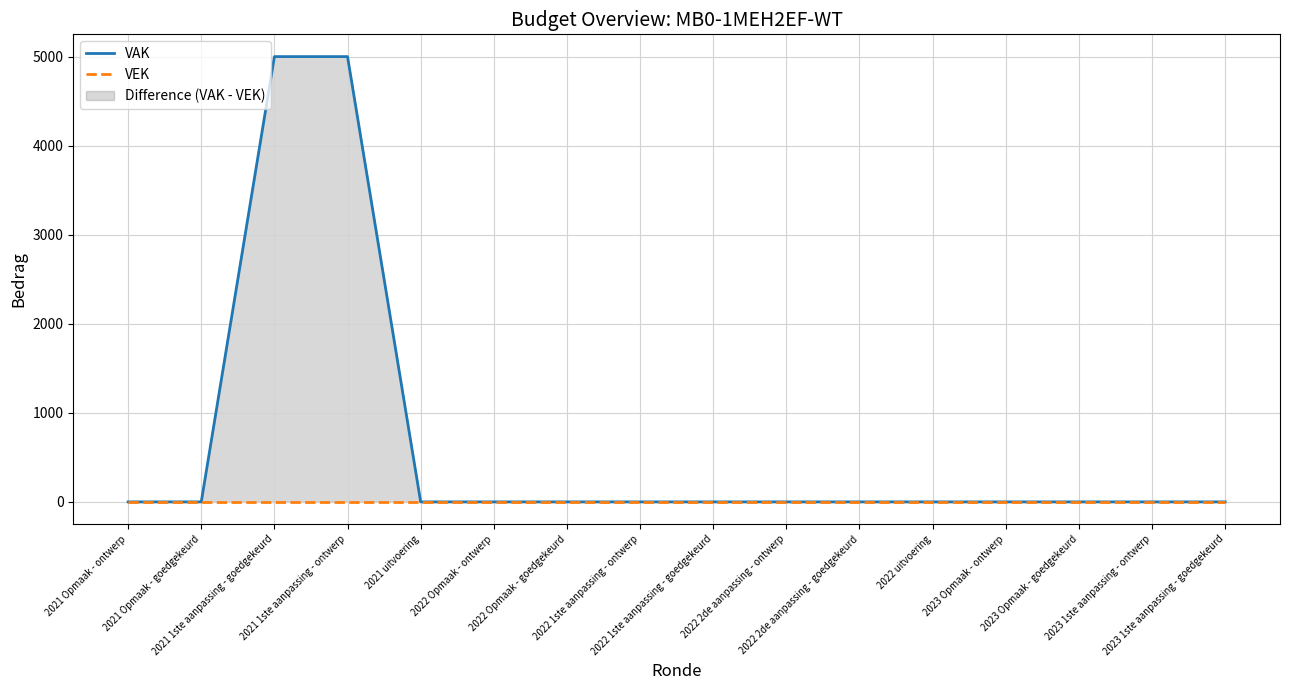

Rank the categories by VEK value from lowest to highest.

2021 Opmaak - ontwerp, 2021 Opmaak - goedgekeurd, 2021 1ste aanpassing - goedgekeurd, 2021 1ste aanpassing - ontwerp, 2021 uitvoering, 2022 Opmaak - ontwerp, 2022 Opmaak - goedgekeurd, 2022 1ste aanpassing - ontwerp, 2022 1ste aanpassing - goedgekeurd, 2022 2de aanpassing - ontwerp, 2022 2de aanpassing - goedgekeurd, 2022 uitvoering, 2023 Opmaak - ontwerp, 2023 Opmaak - goedgekeurd, 2023 1ste aanpassing - ontwerp, 2023 1ste aanpassing - goedgekeurd